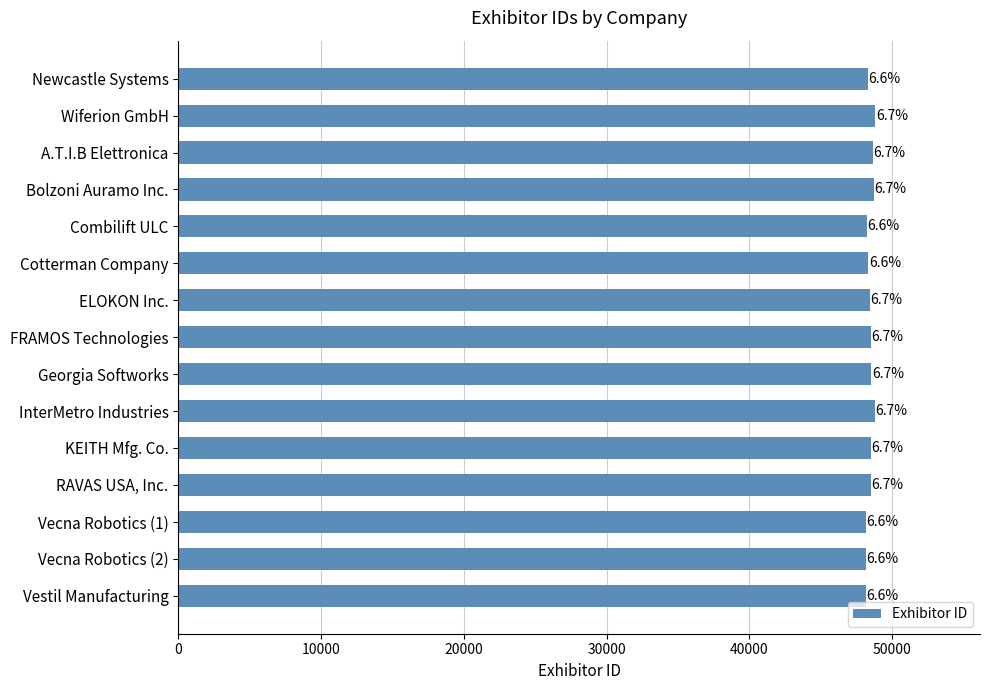

How many bars are there in total?

15